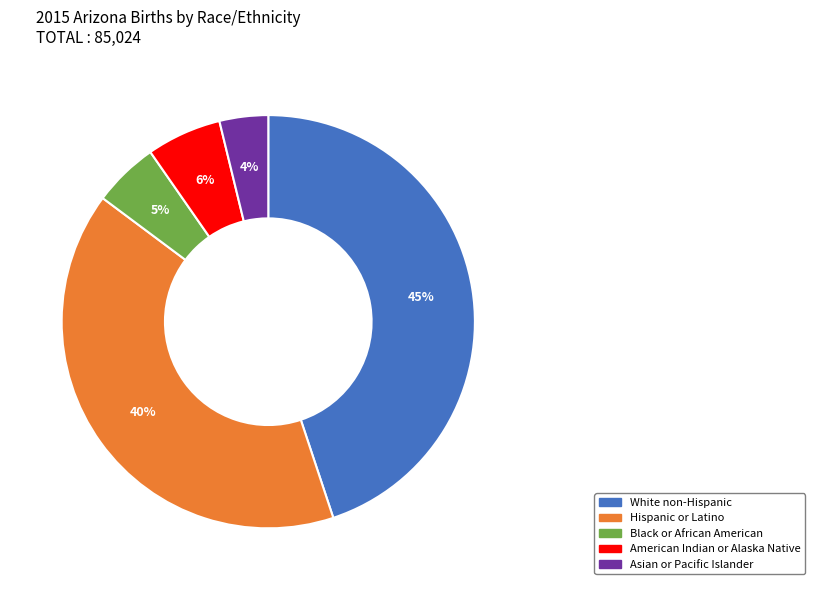

Do Hispanic or Latino and White non-Hispanic together represent more than half of the pie?

Yes